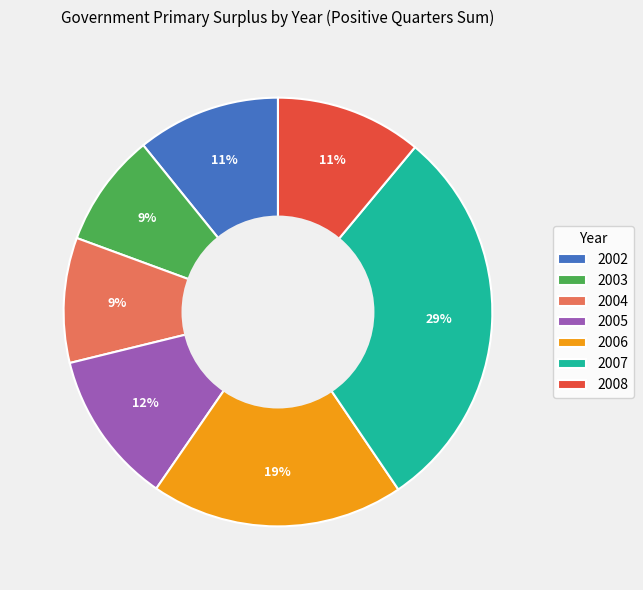

Is the sum of 2005 and 2007 greater than half?

No